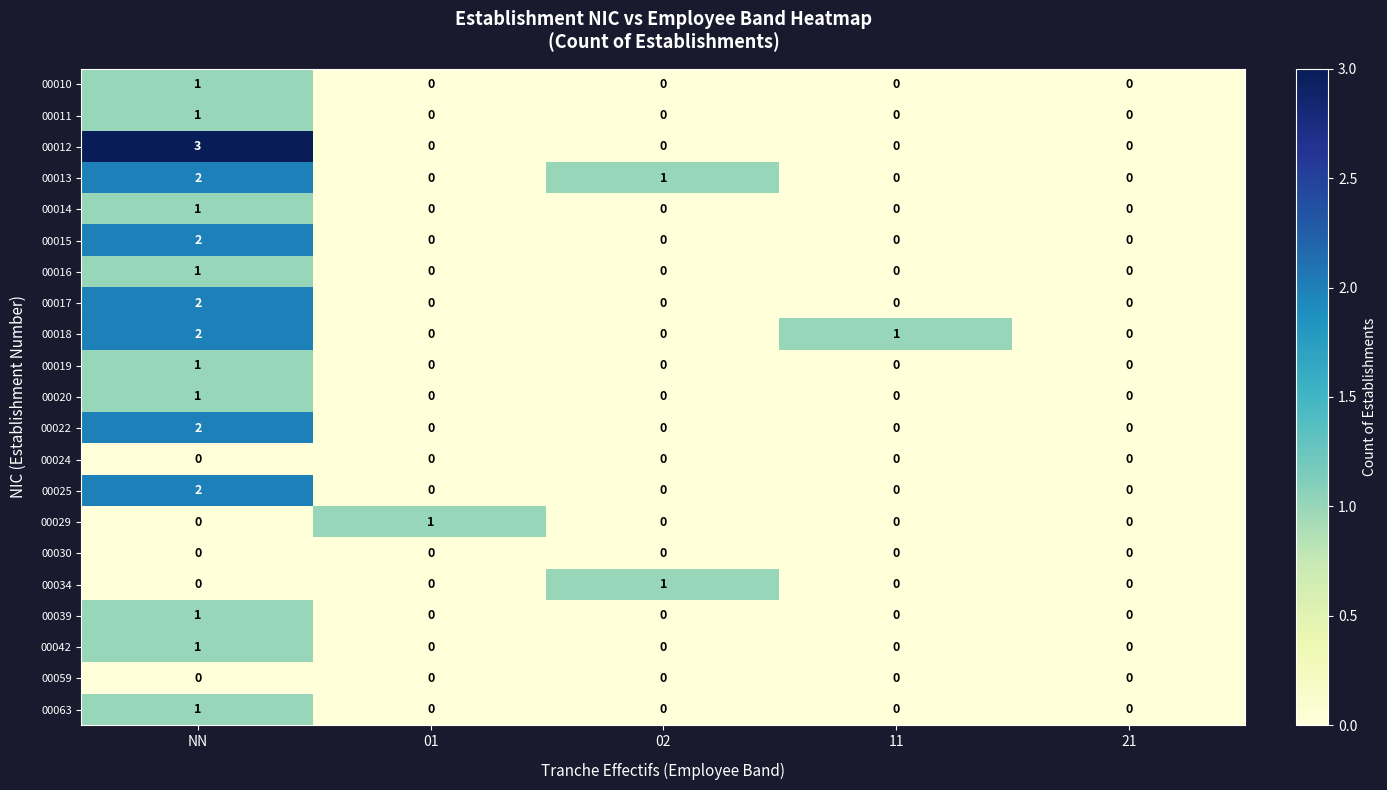

At which category is the sum across all series the highest?

NN